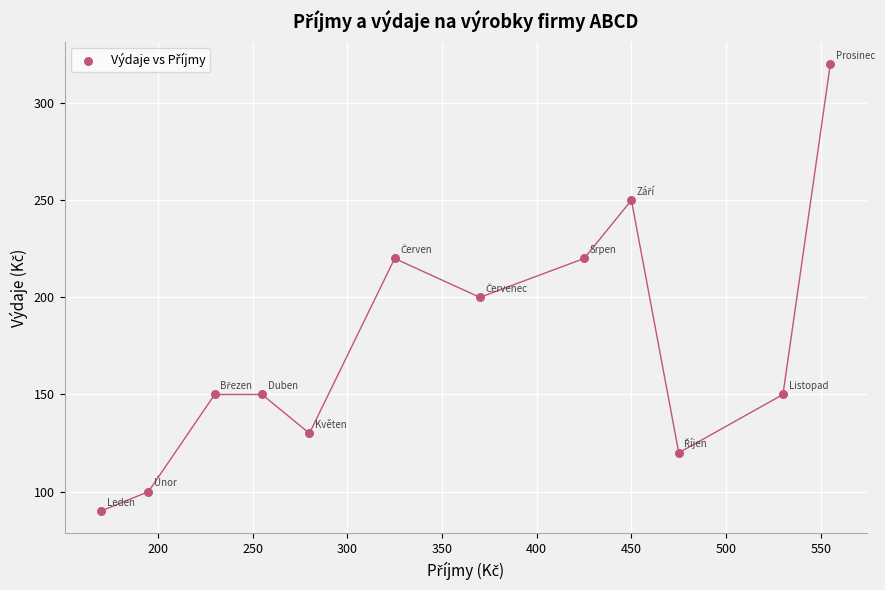

What is the average X value?

355